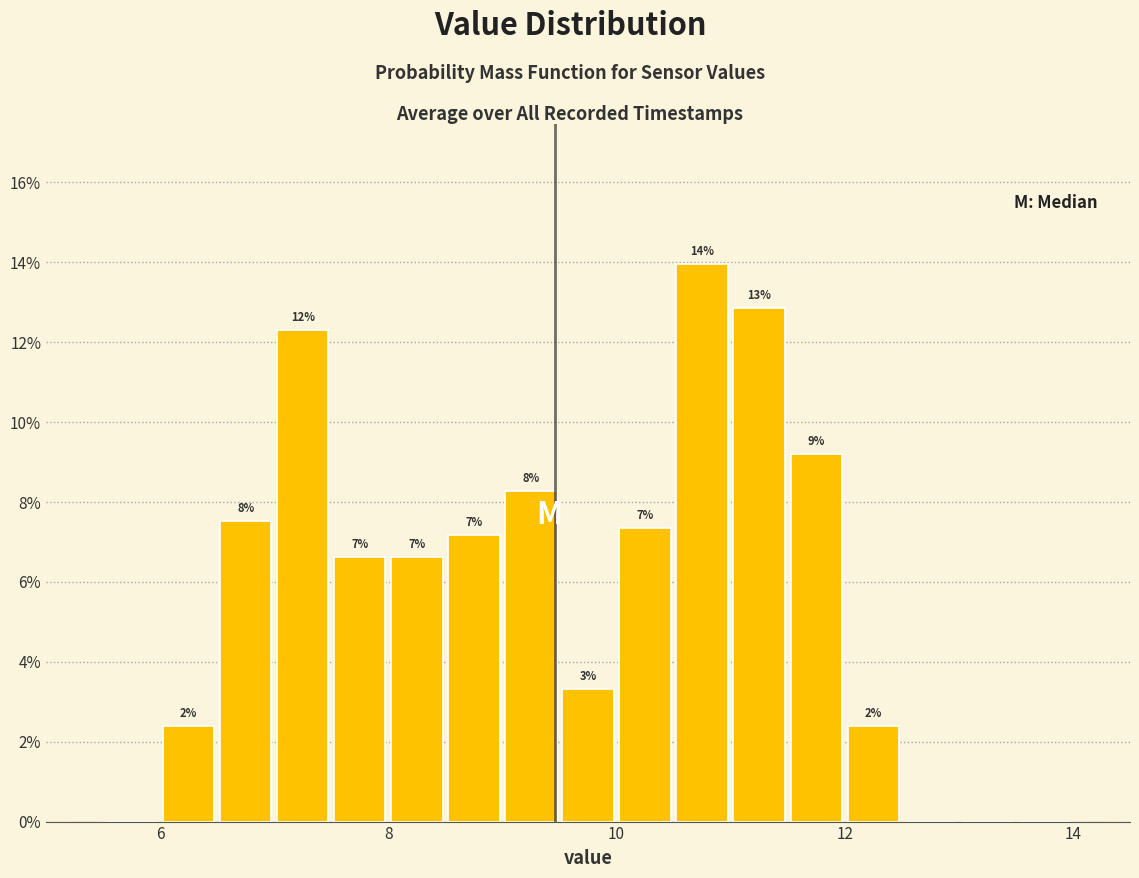

Around what value on the x-axis is the tallest bar? Give the approximate position of its centre, as read against the axis.

10.8